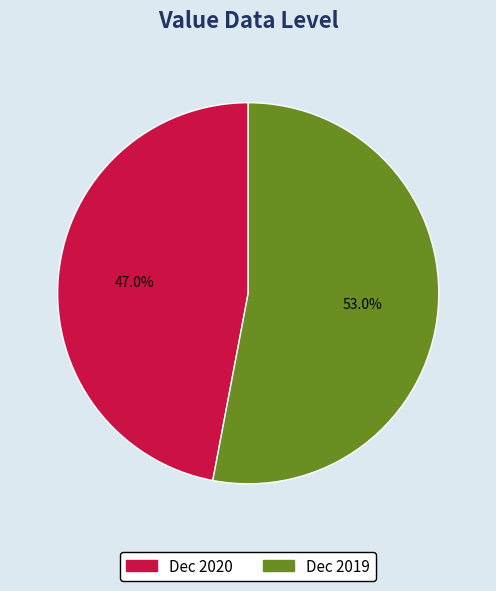

Between Dec 2019 and Dec 2020, which is larger?

Dec 2019